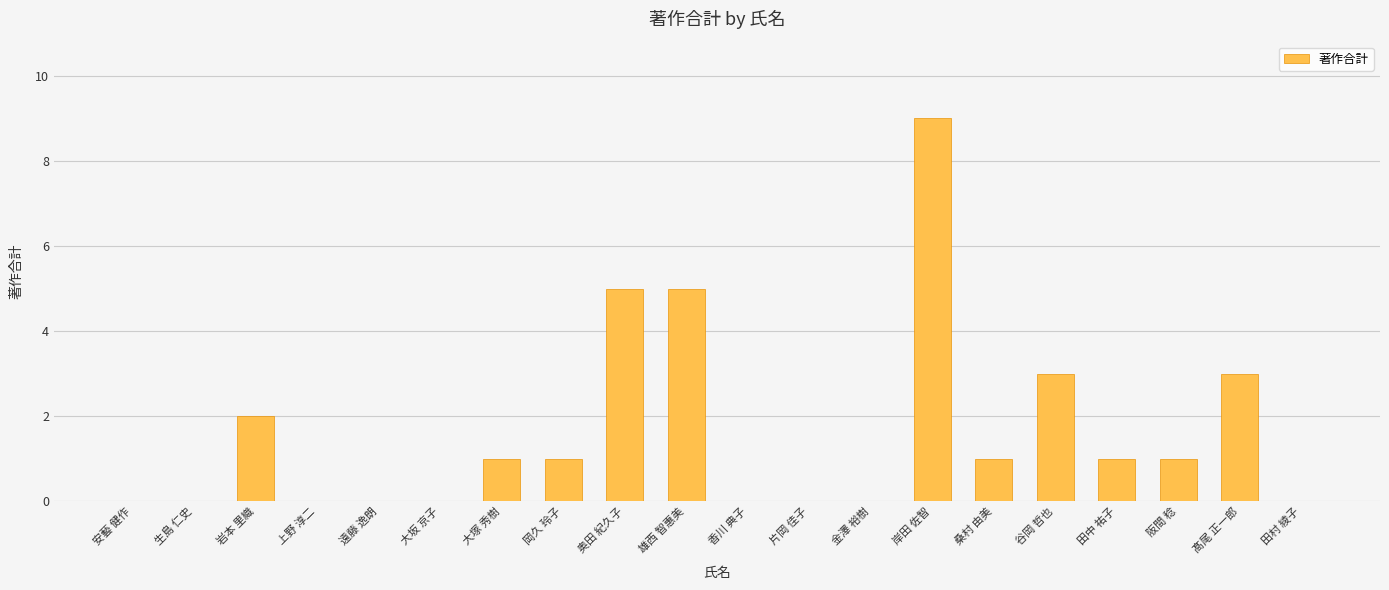

True or false: the data shows 1 at 田中 祐子.

True